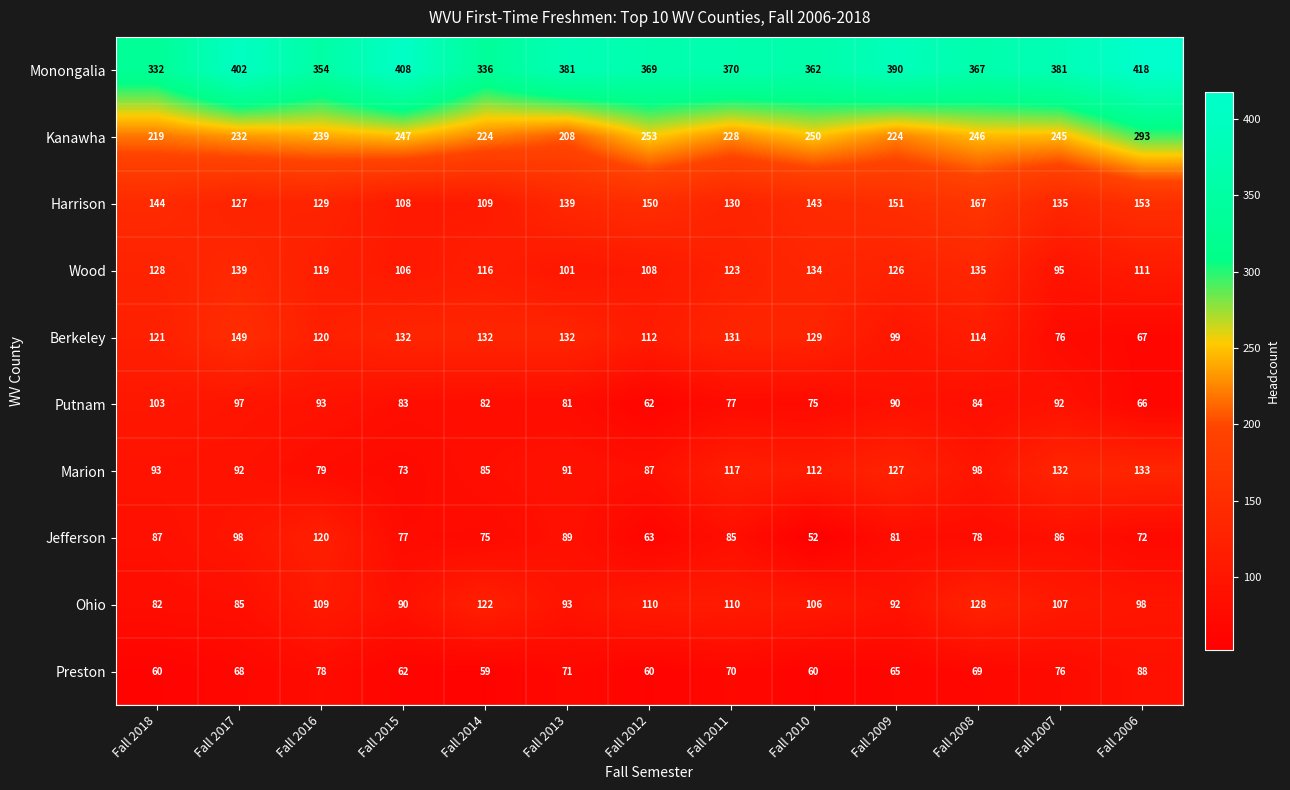

True or false: Ohio has a value of 28 at Fall 2011.

False